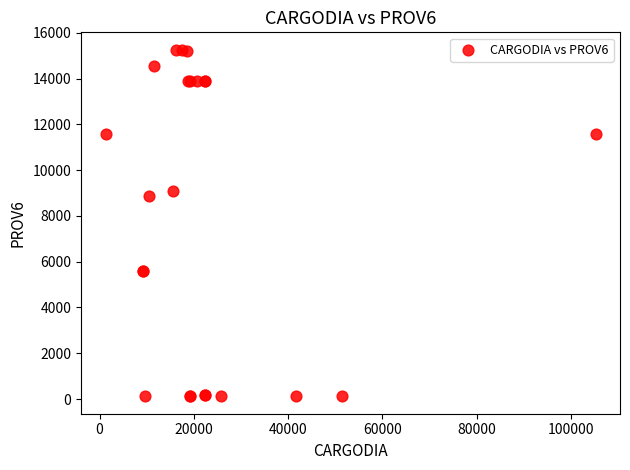

What Y value in the scatter plot is closest to 7689?

8848